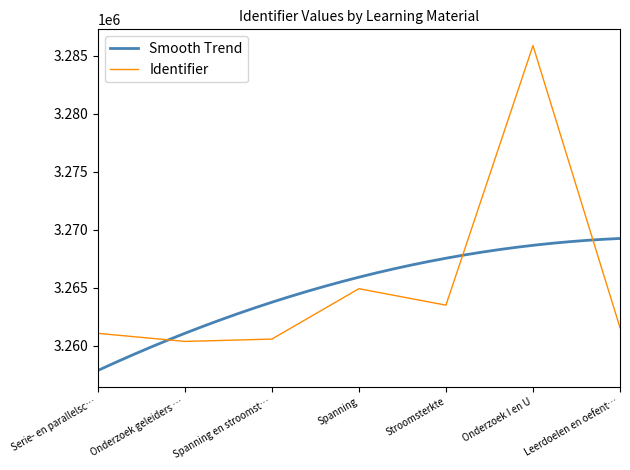

Where is the data nearest to the value 3273114?

Spanning